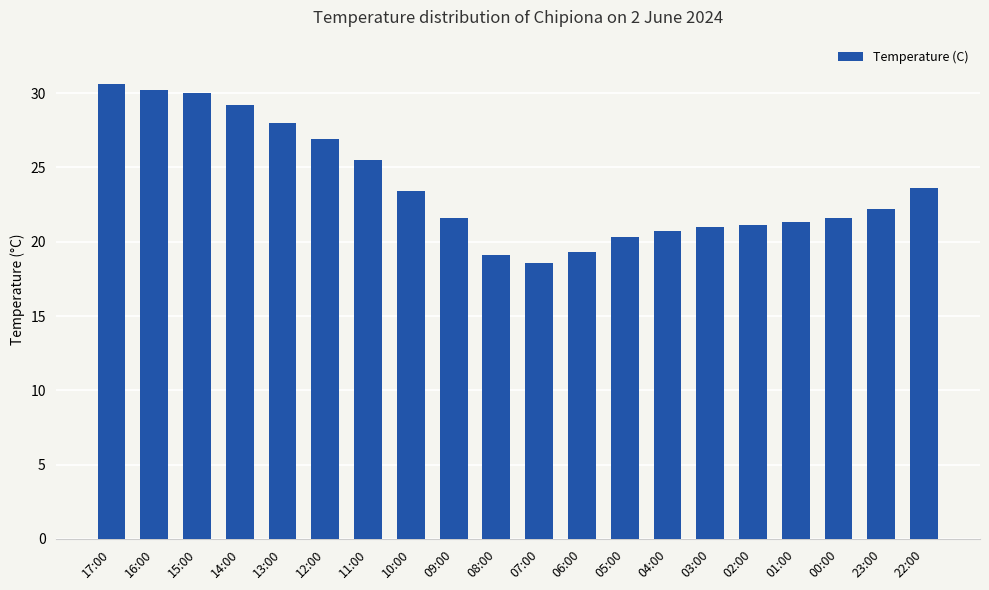

Where does the data first go above 22?

17:00